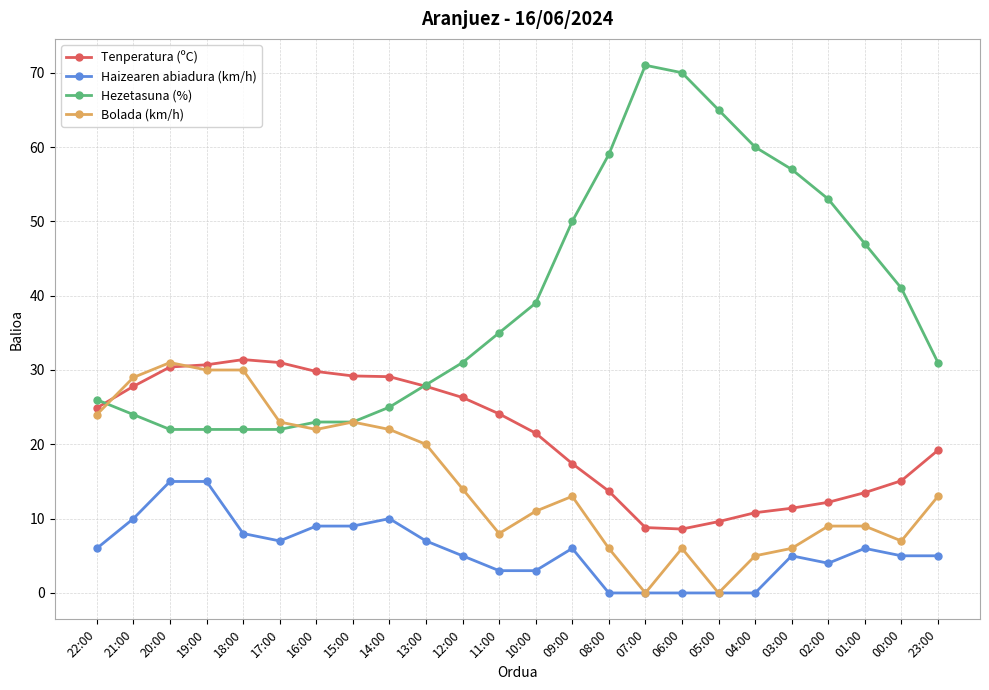

What is the highest value of the Haizearen abiadura (km/h) series?

15.0